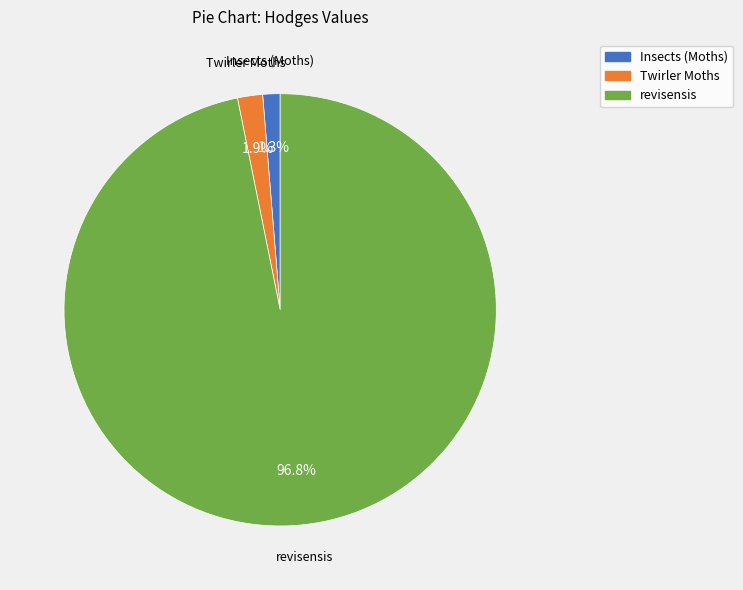

What is the largest slice in the pie chart?

revisensis